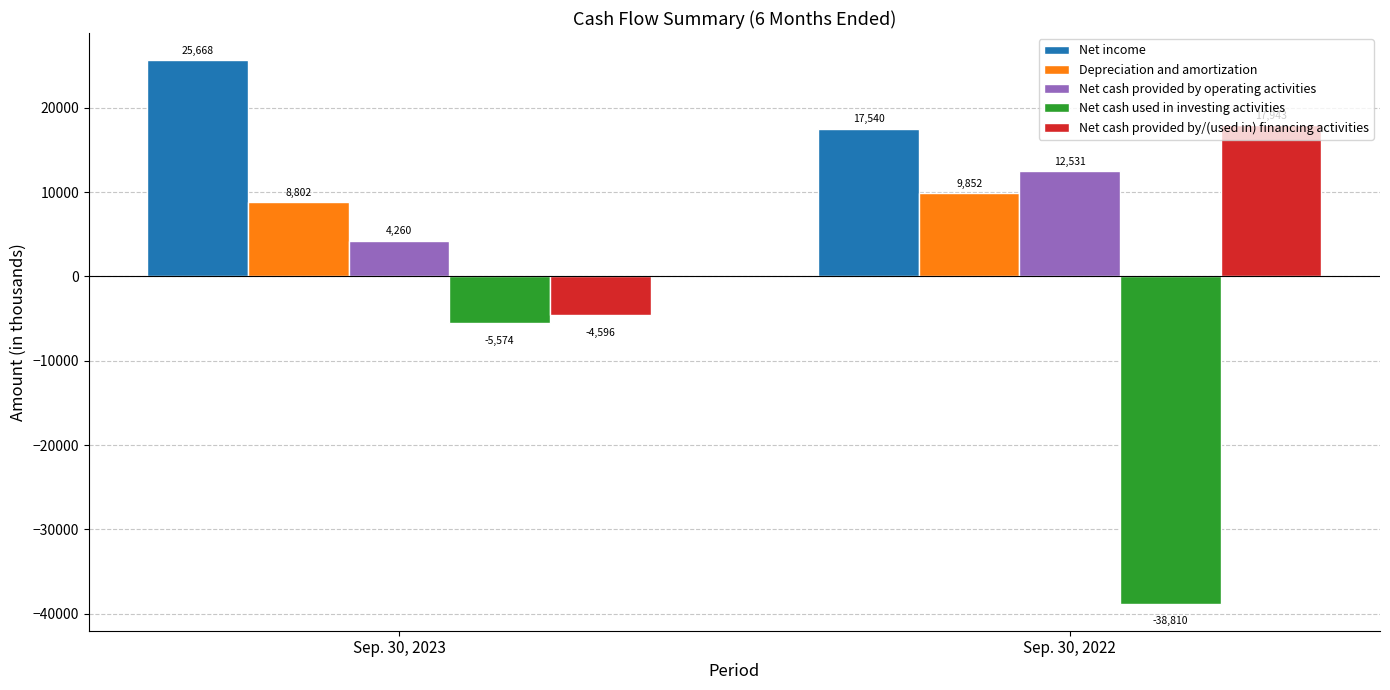

True or false: Net cash provided by/(used in) financing activities has a value of 17943 at Sep. 30, 2022.

True